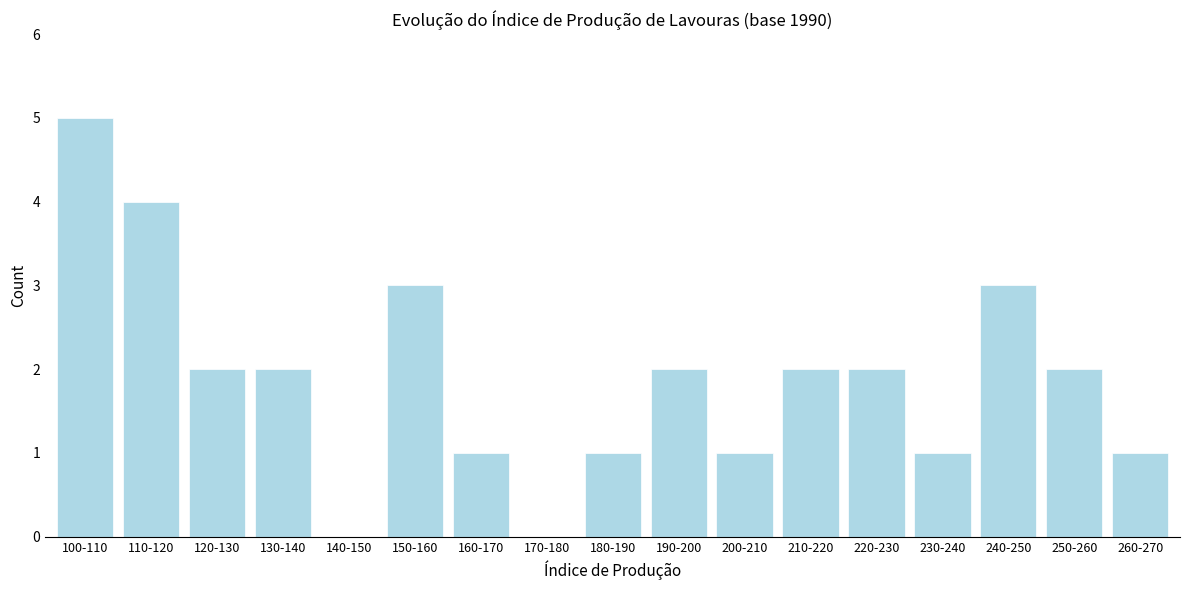

Reading left to right, what are all the values shown in this chart?

100-110=5	110-120=4	120-130=2	130-140=2	140-150=0	150-160=3	160-170=1	170-180=0	180-190=1	190-200=2	200-210=1	210-220=2	220-230=2	230-240=1	240-250=3	250-260=2	260-270=1